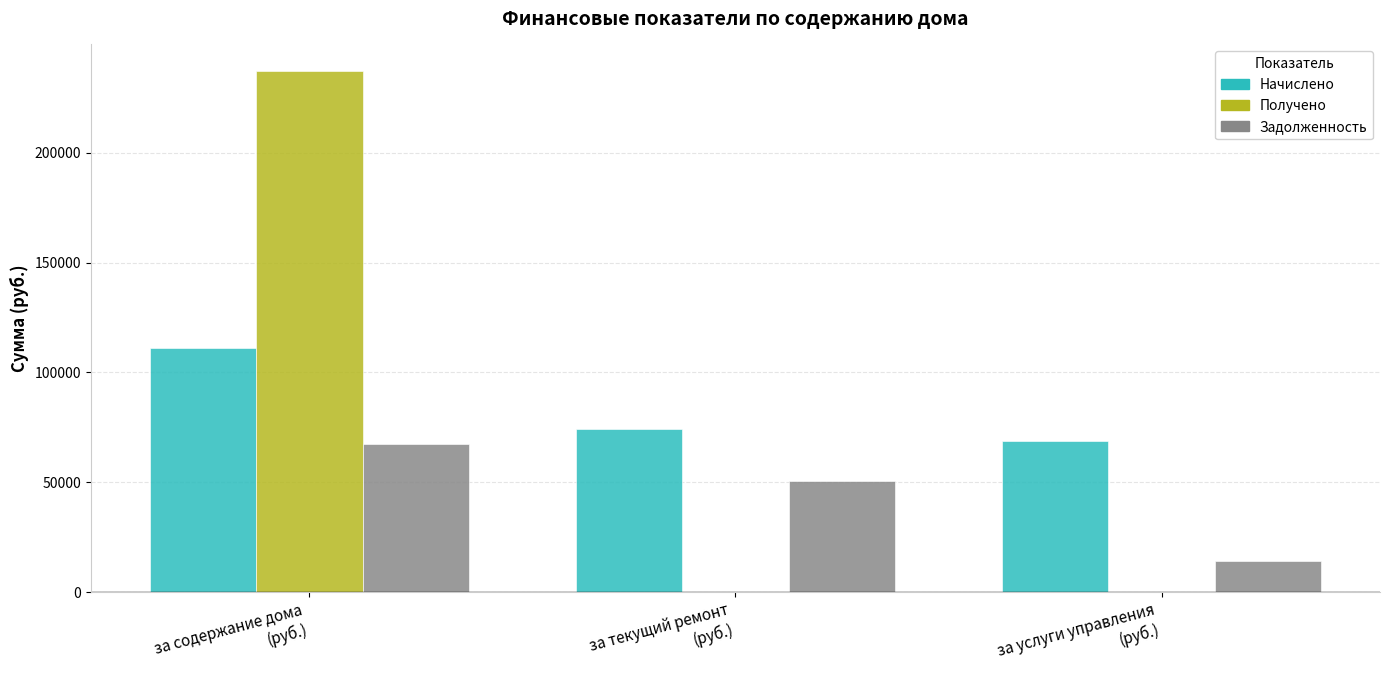

How many groups of bars are there?

3